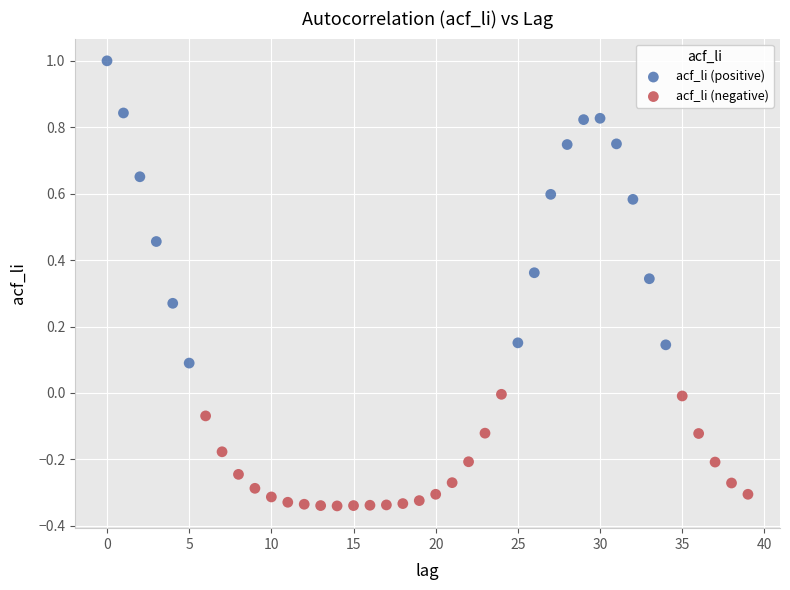

Which series has the largest Y range (max minus min)?

acf_li (positive)